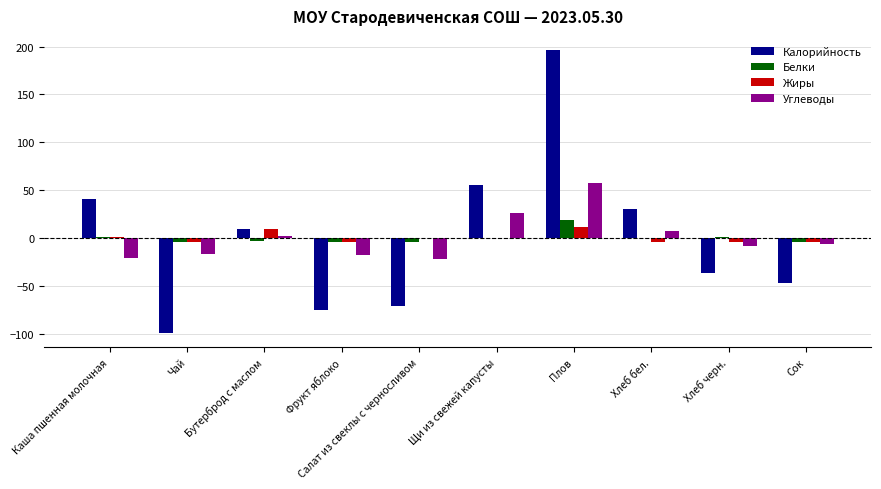

True or false: Углеводы has a value of -21.6 at Салат из свеклы с черносливом.

True